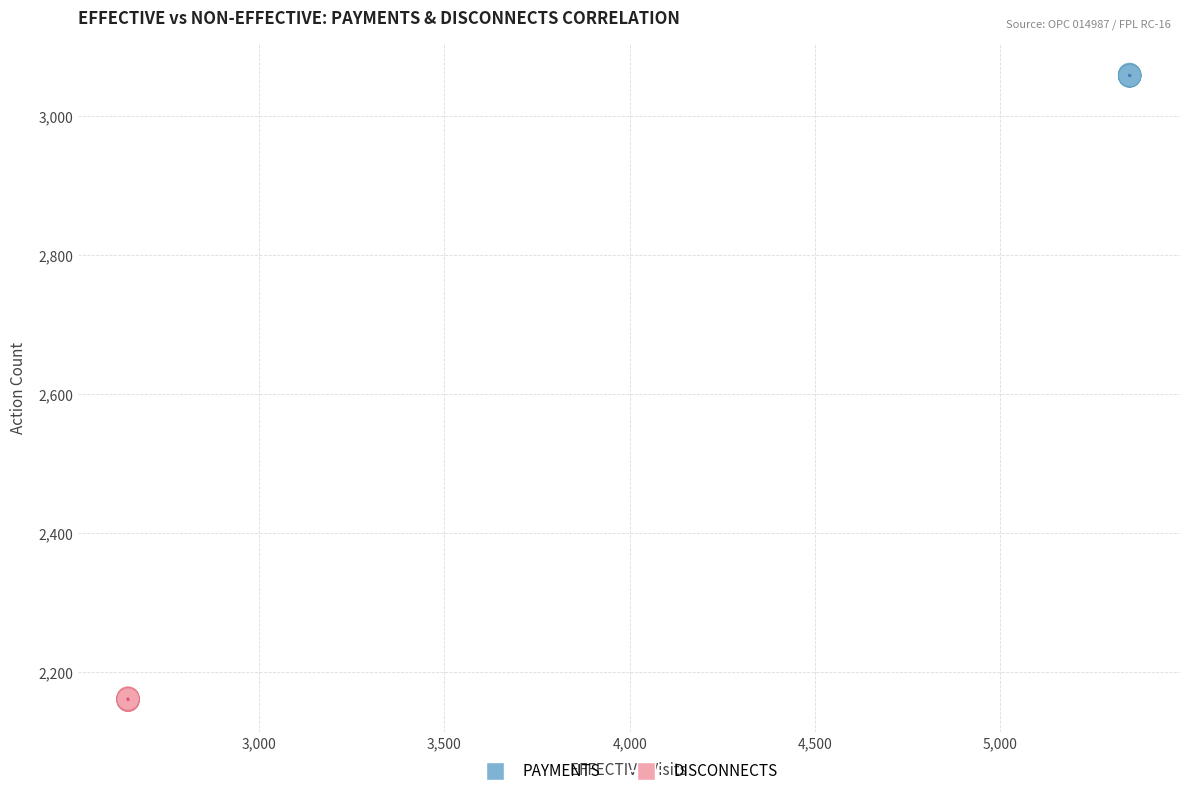

Which series contains the lowest Y value?

DISCONNECTS